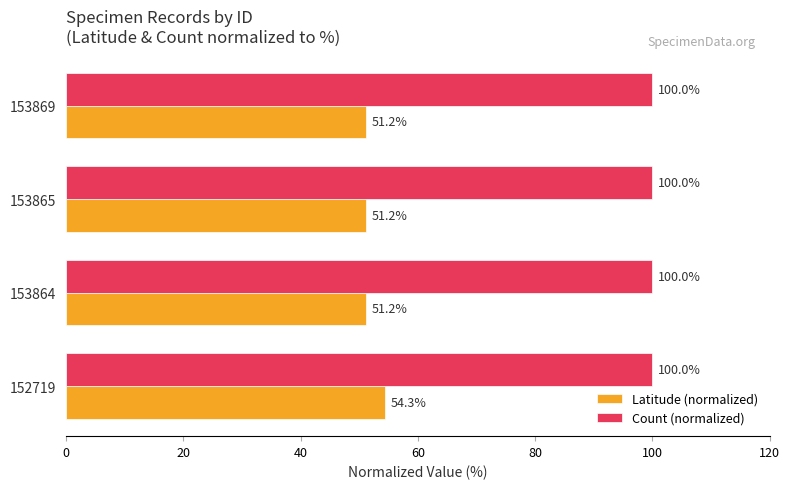

What value does the Latitude (normalized) series have at 152719?

54.3